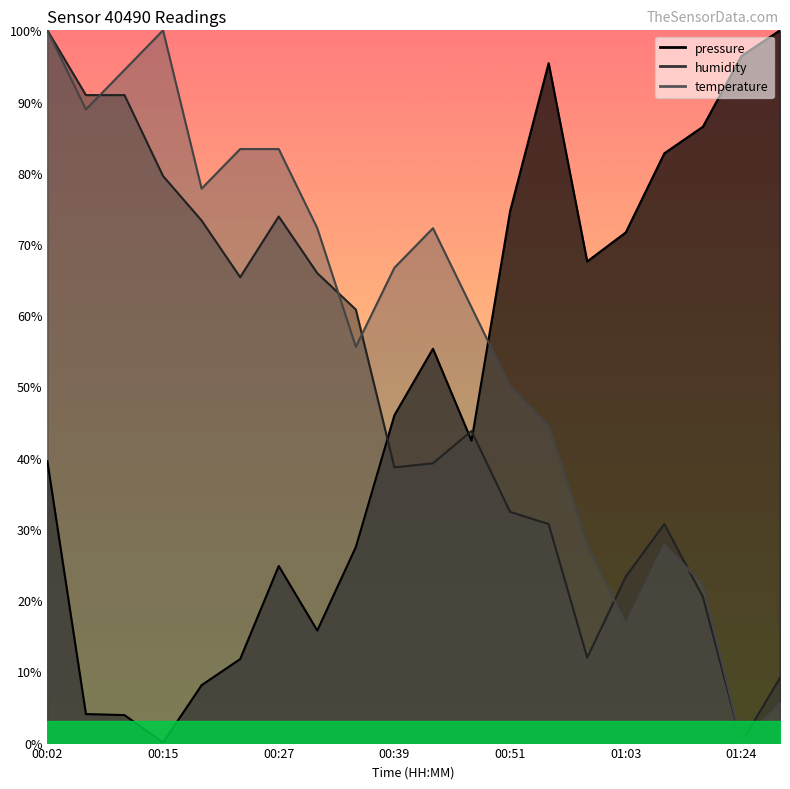

After their last crossing, which series has the higher values: humidity or pressure?

pressure